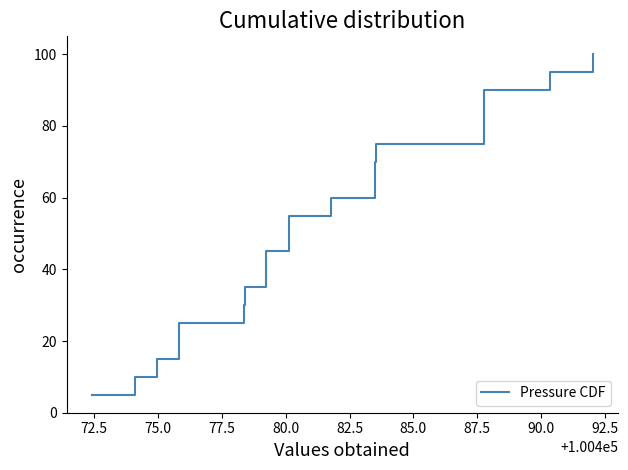

How many data points are above 55?

10